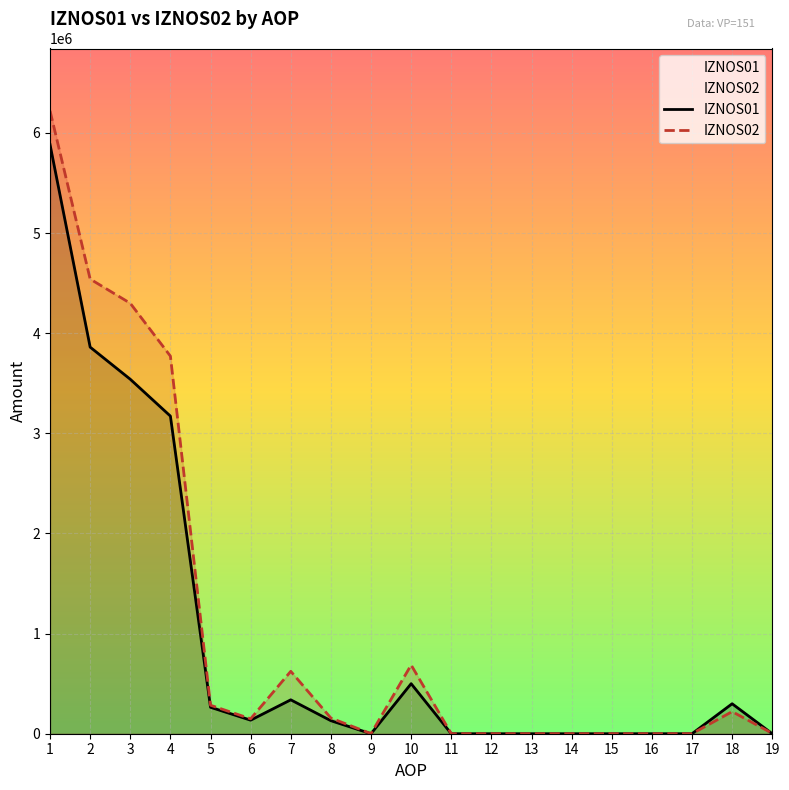

In IZNOS01, how many points are higher than both neighbors (excluding endpoints)?

3